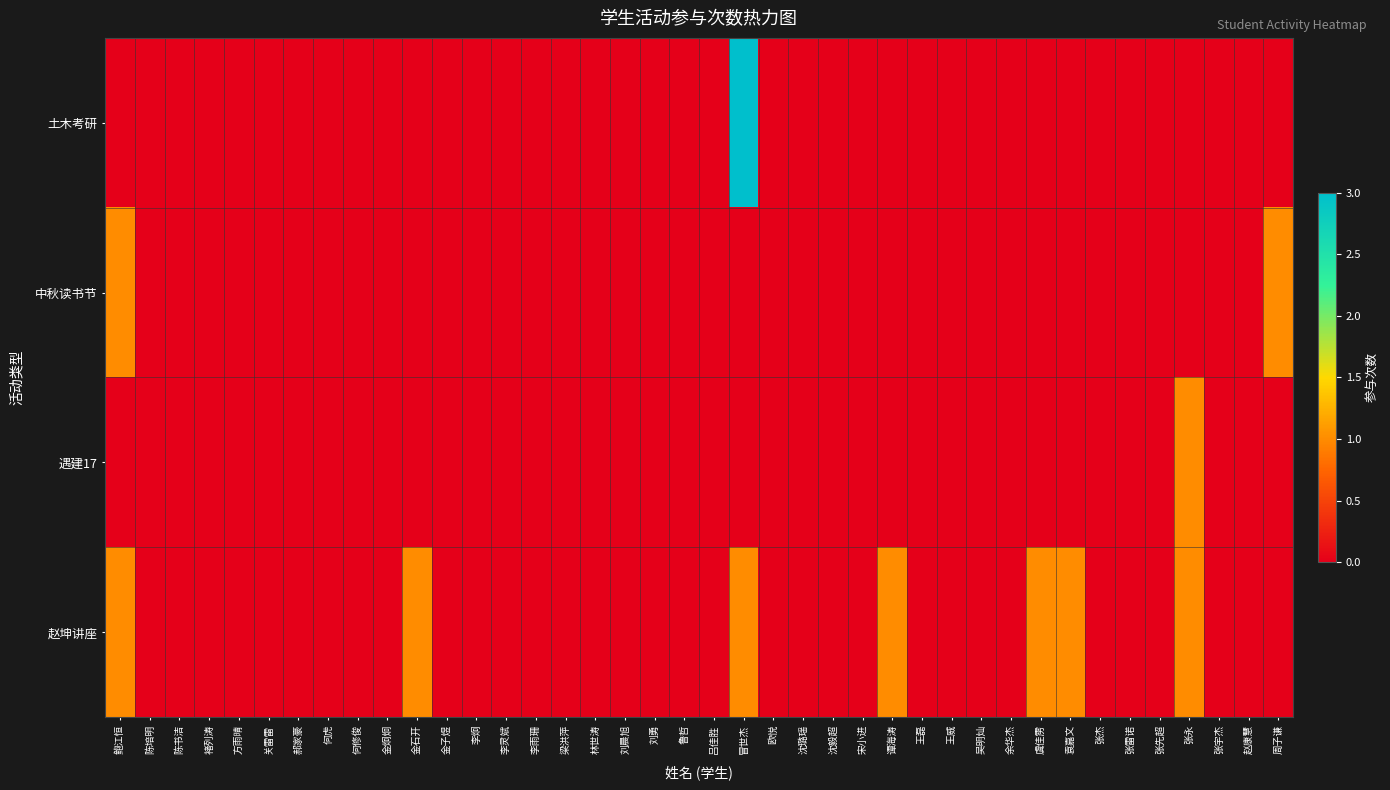

Between 何修俊 and 袁嘉文, which series saw the biggest shift?

赵坤讲座